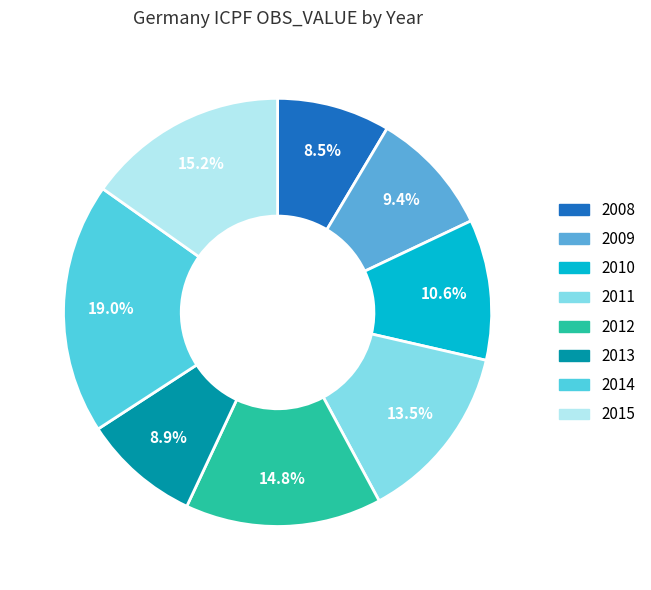

Which slice is the largest?

2014